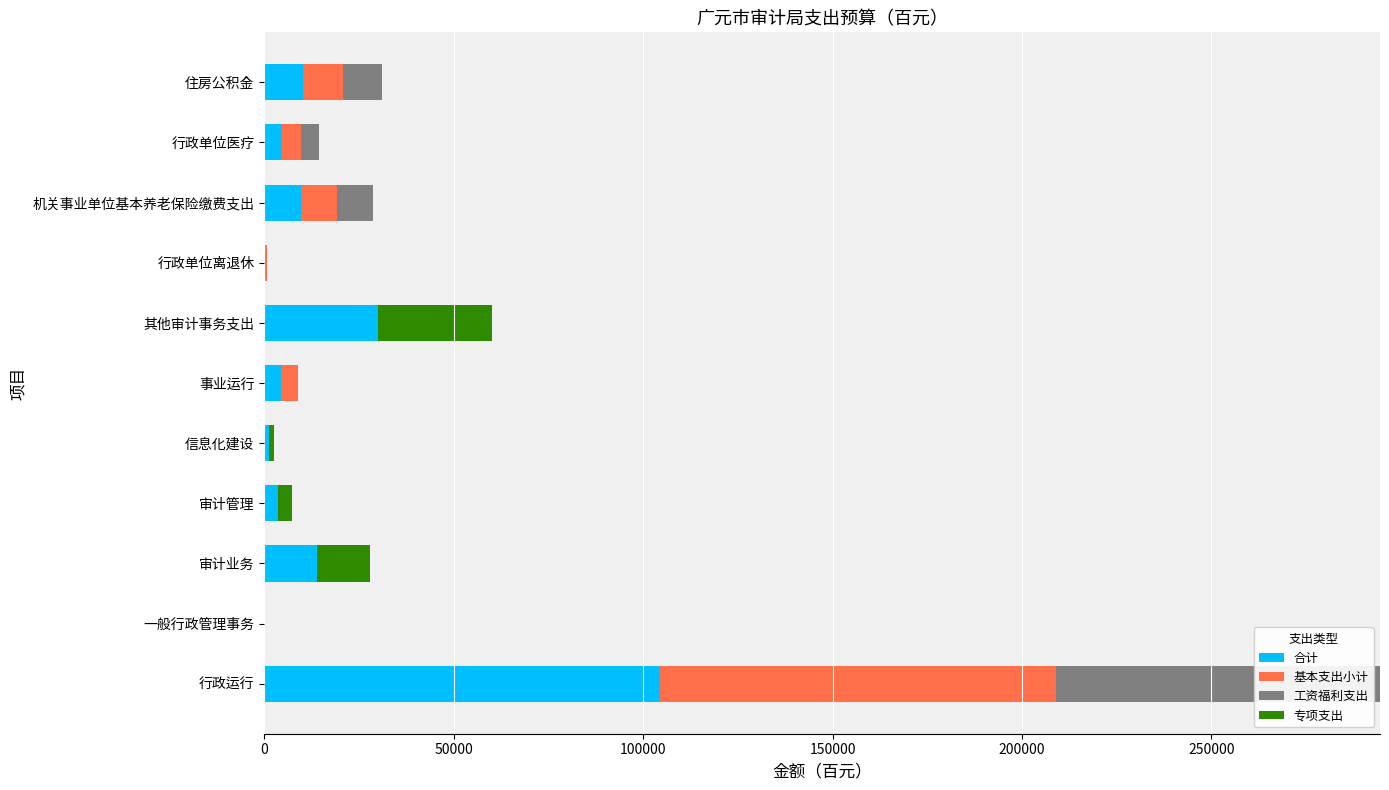

Which category has the highest value in the 合计 series?

行政运行